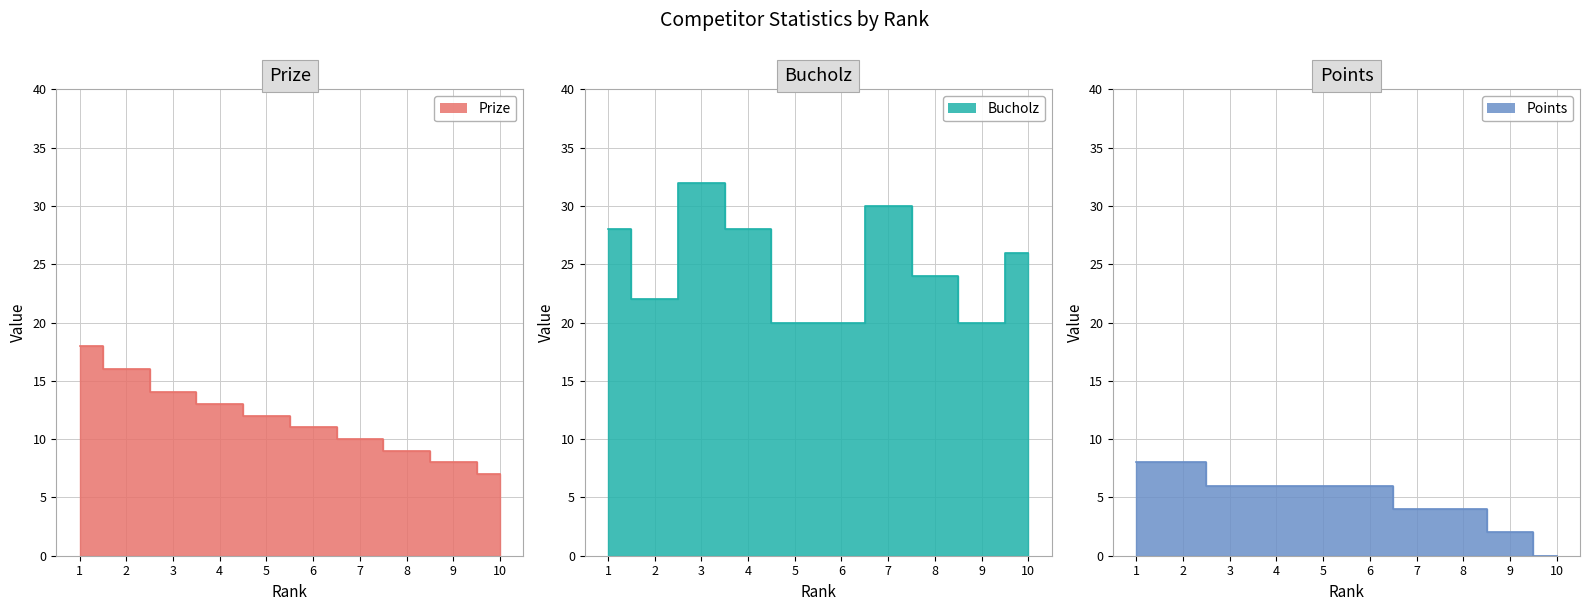

What is the sum of the Bucholz values at 9 and 5?

40